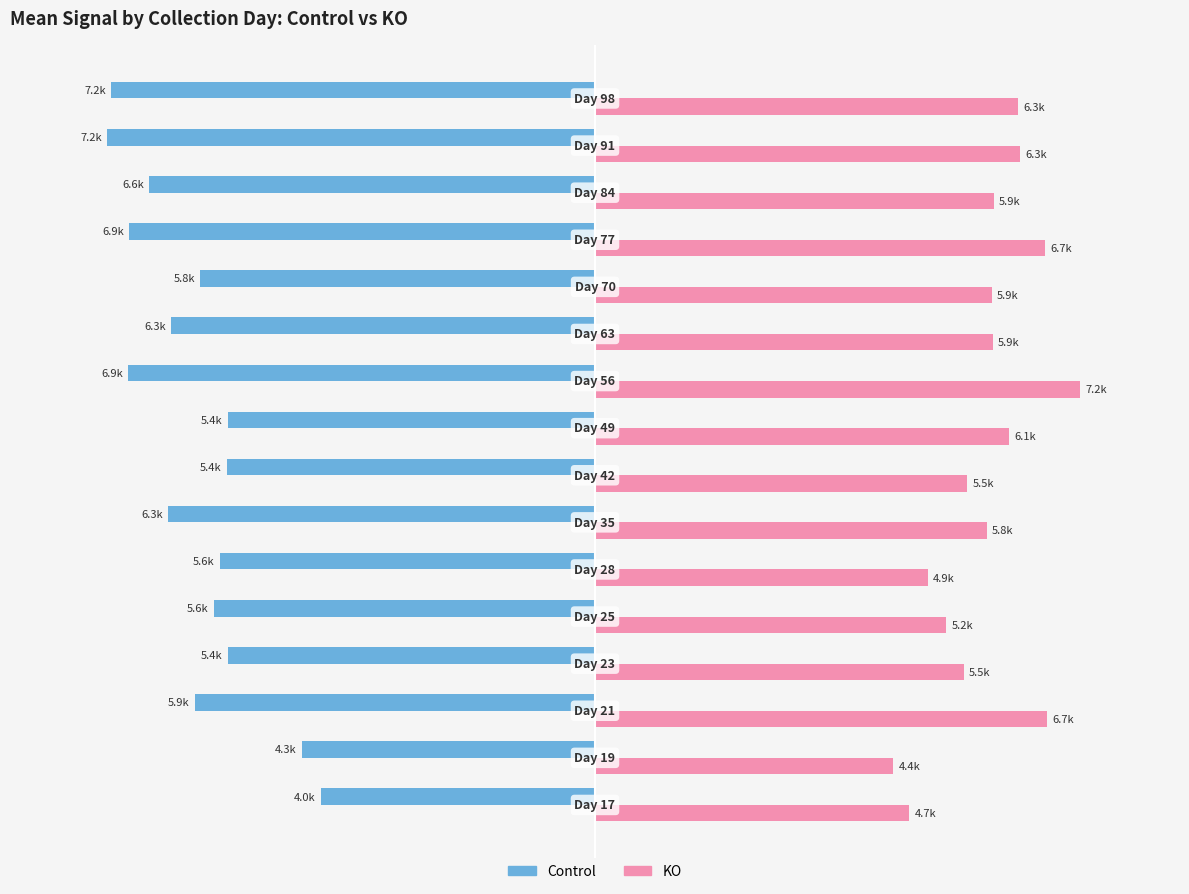

What is the minimum value for KO?

4408.4